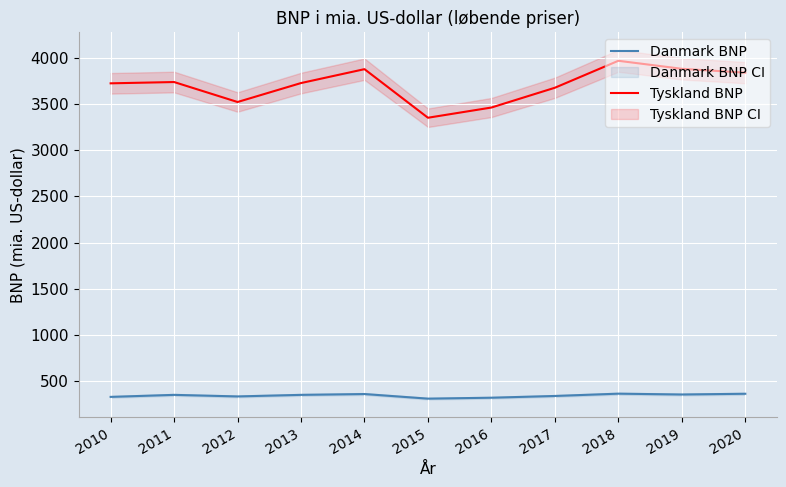

What is the sum of the Tyskland BNP values at 2010 and 2012?

7257